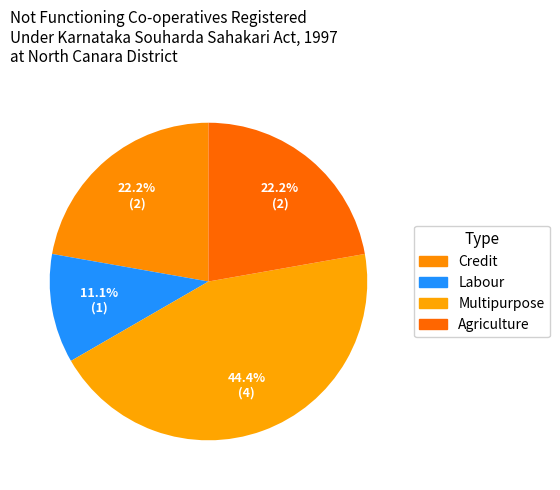

How many segments does this pie chart have?

4